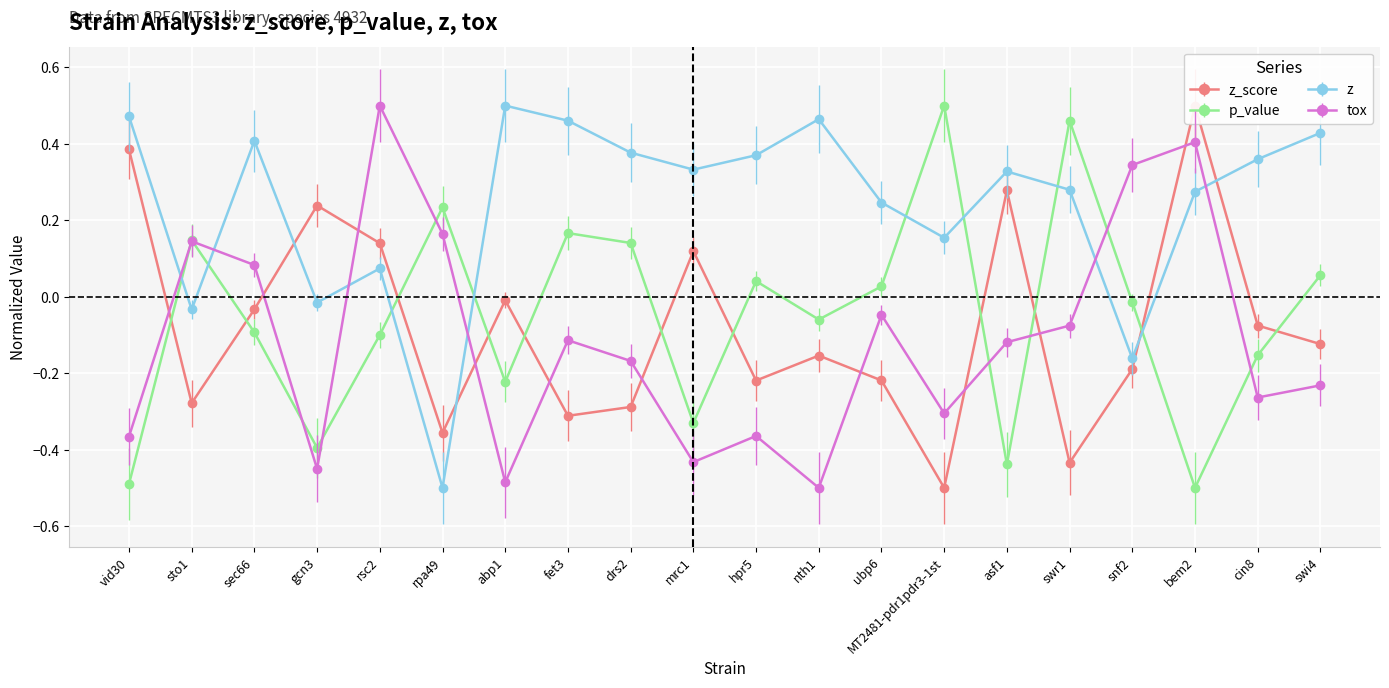

How many series are shown in this chart?

4